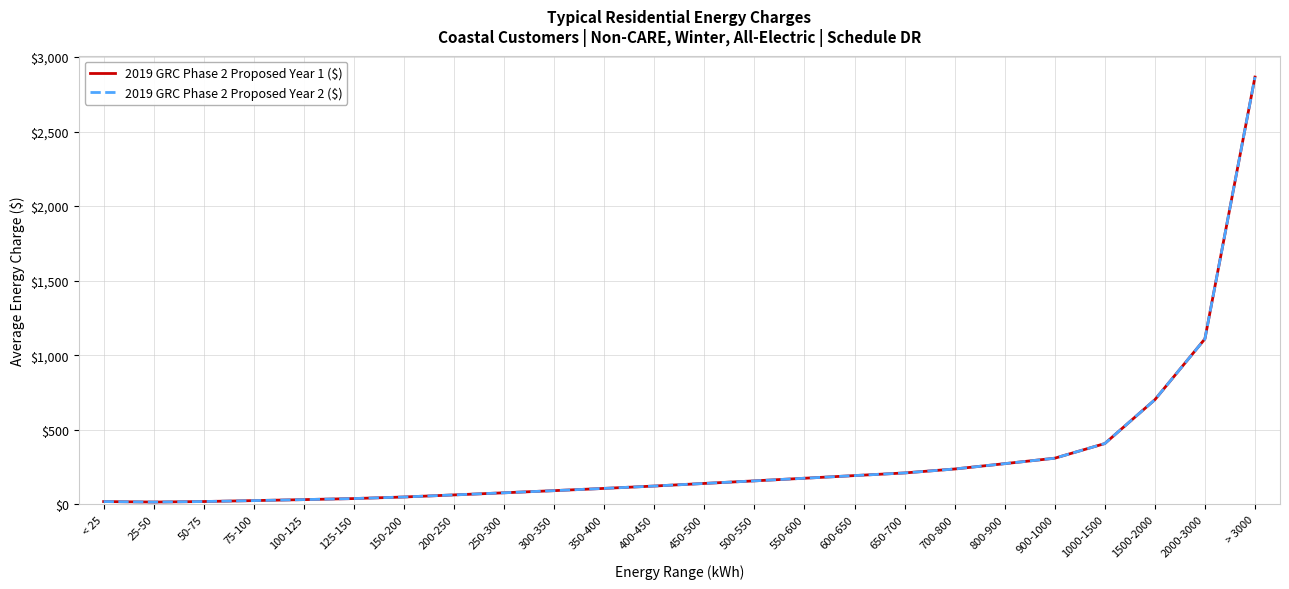

Does the chart have visible grid lines?

Yes